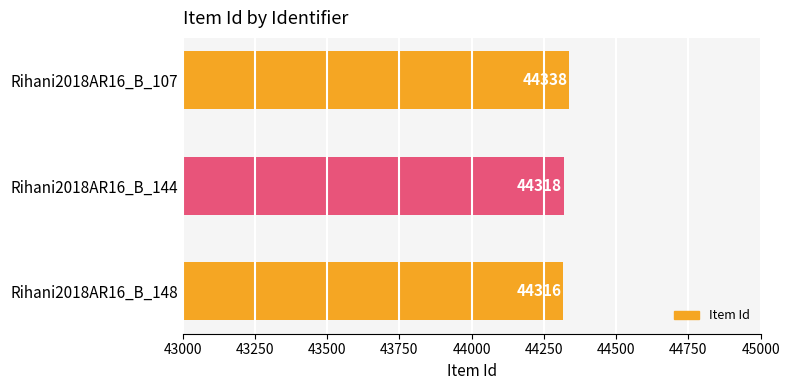

Where is the data nearest to the value 44327?

Rihani2018AR16_B_144